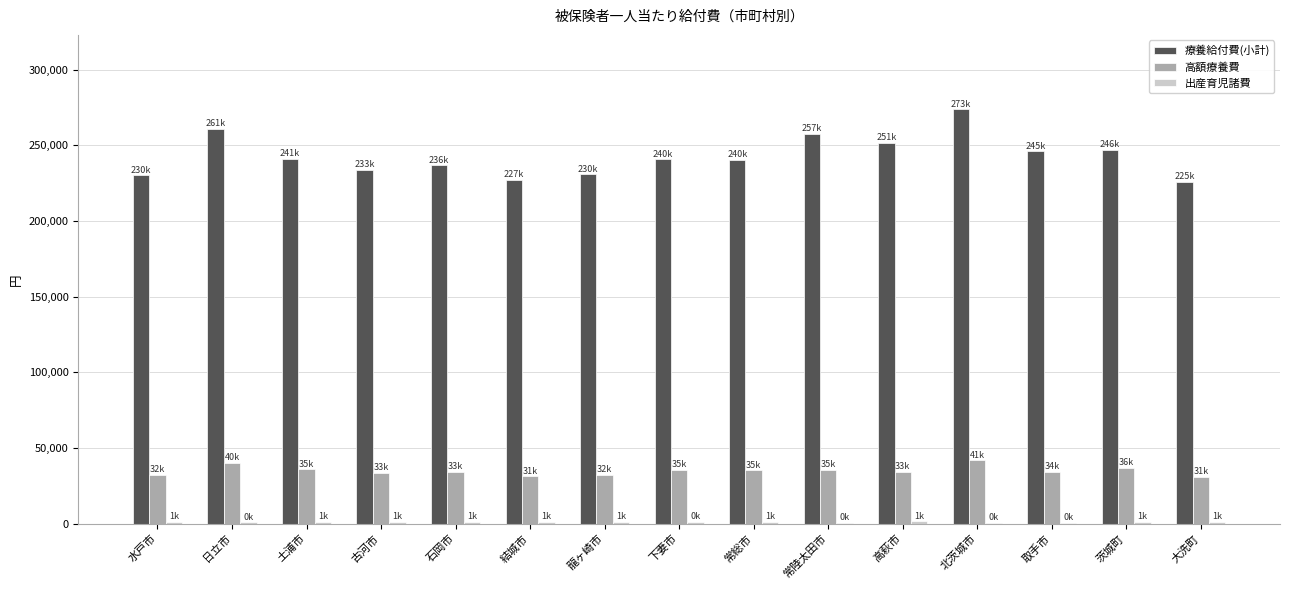

What is the sum of all 高額療養費 values?

523732